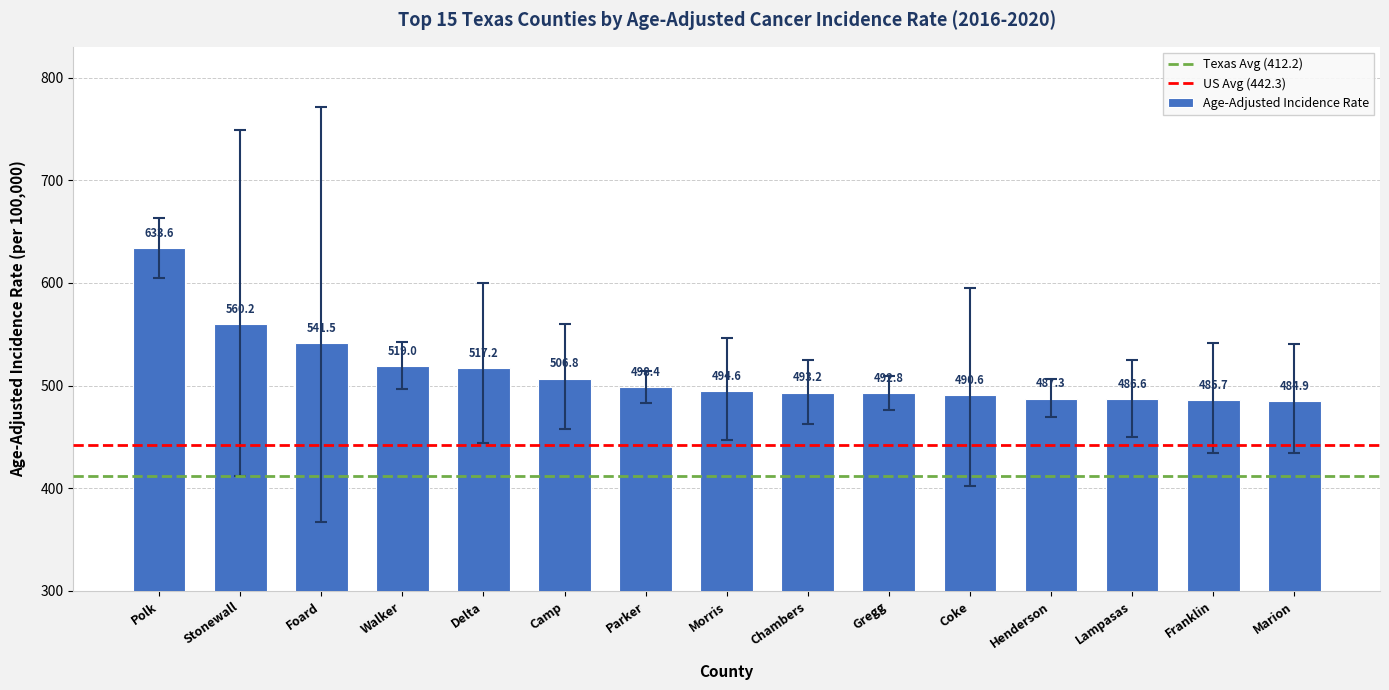

Is it true that the value at Gregg is 492.8?

True